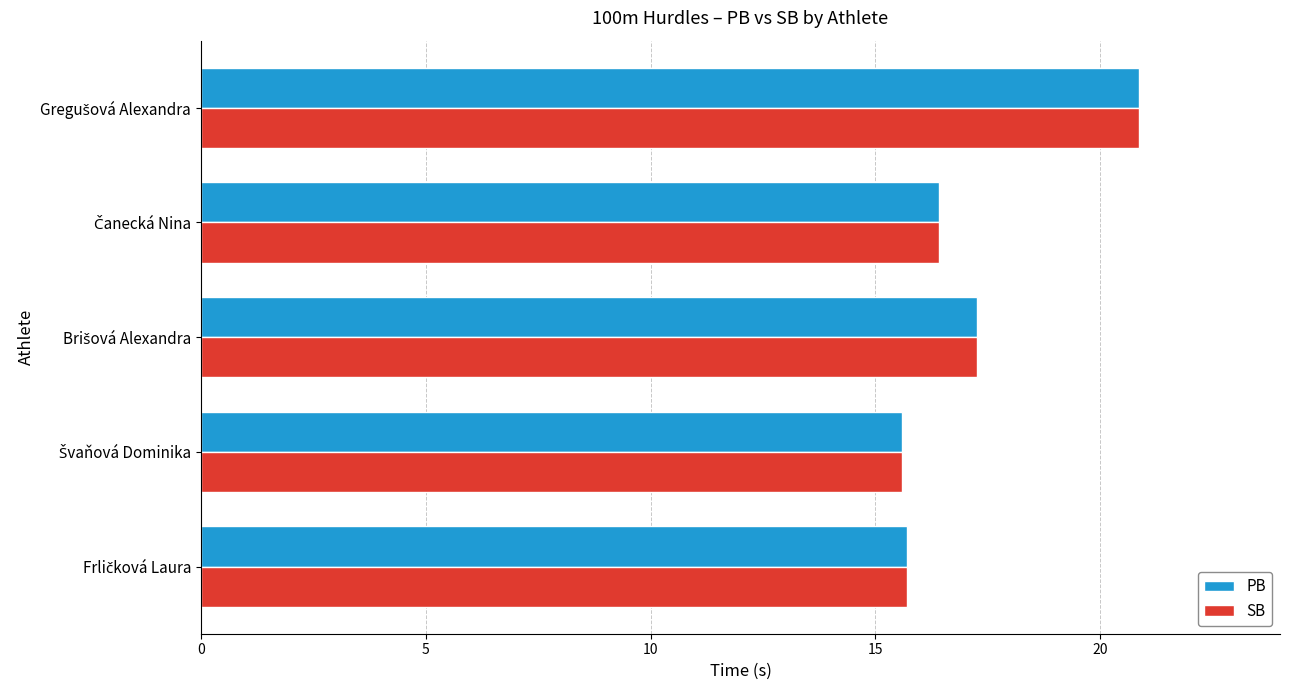

What is the average value of the SB series?

17.2